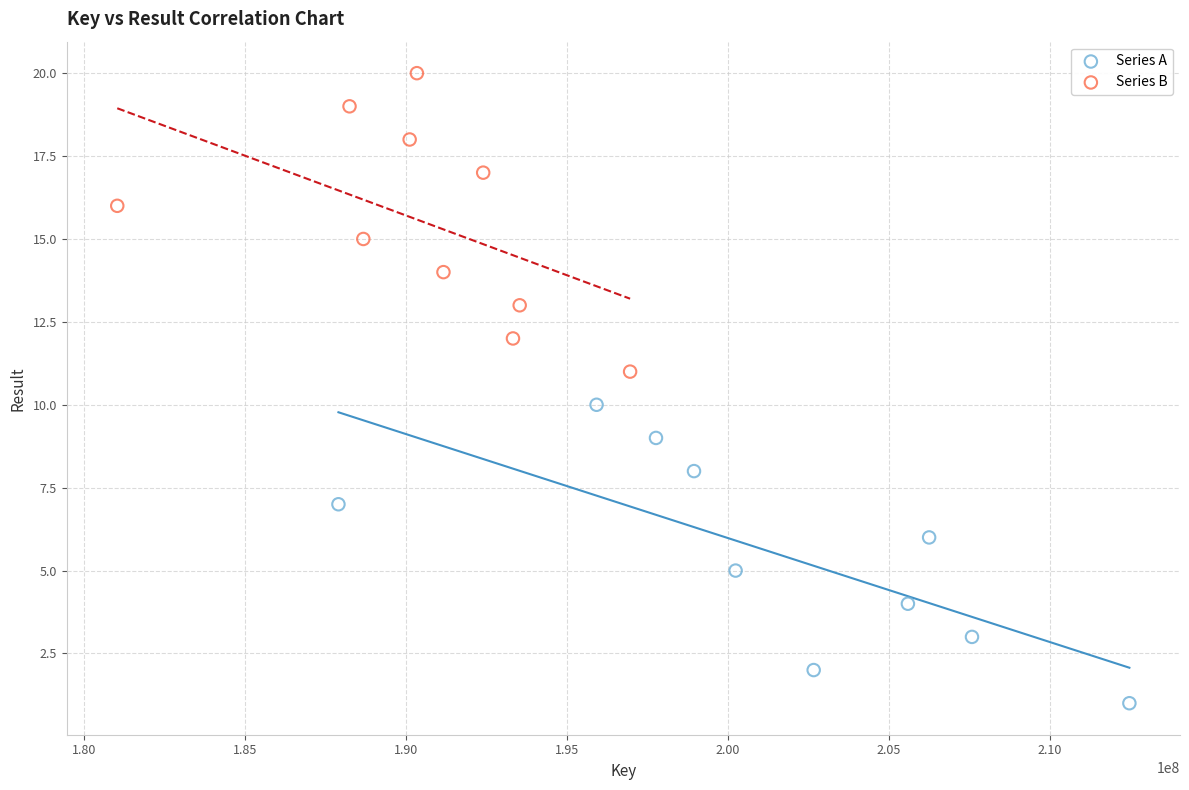

Which series reaches the maximum Y coordinate?

Series B